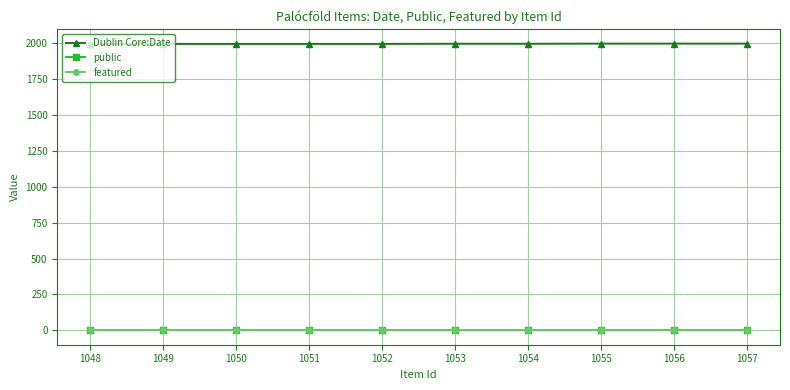

True or false: featured and Dublin Core:Date intersect in this chart.

False